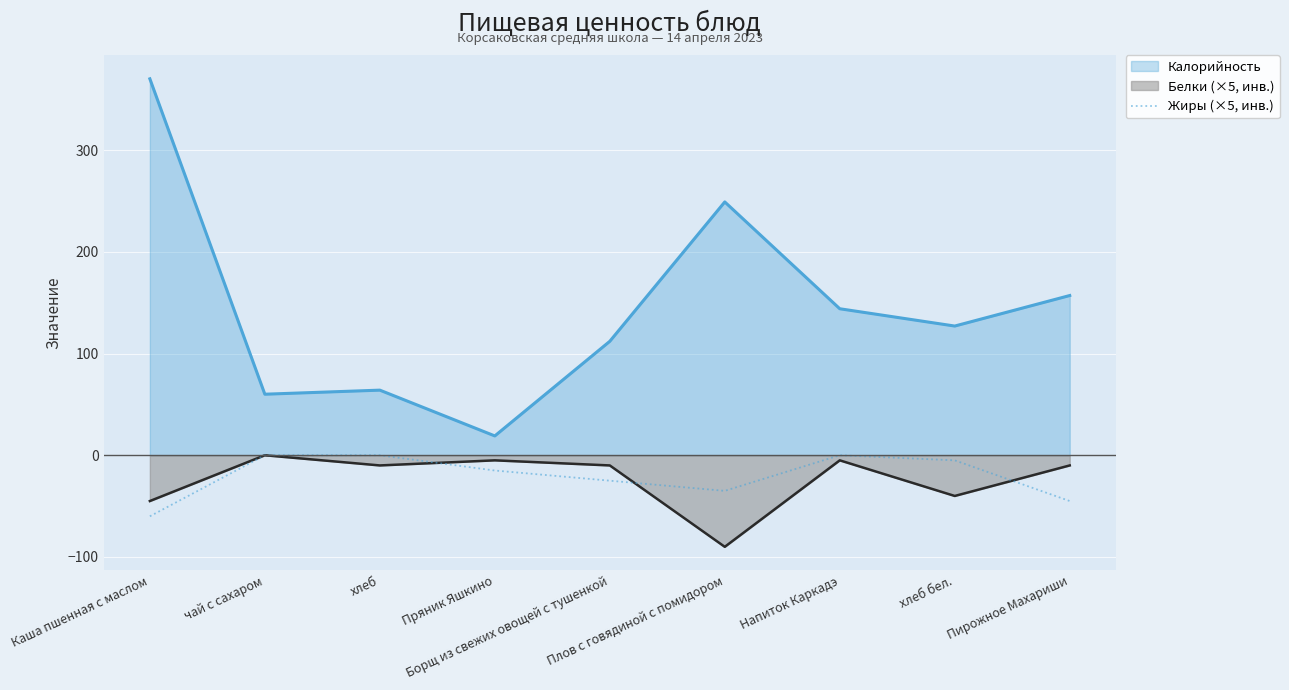

True or false: Белки (×5, инв.) and Калорийность intersect in this chart.

False